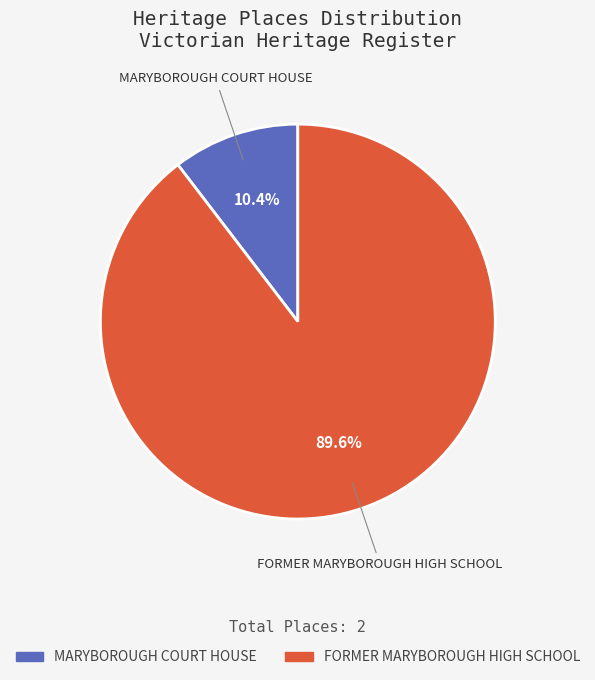

Which slice is the smallest?

MARYBOROUGH COURT HOUSE